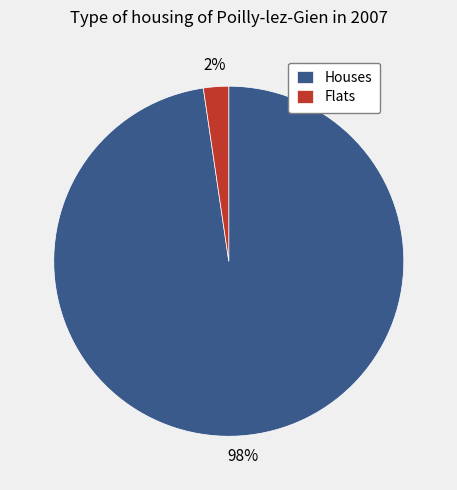

To the nearest percent, what percentage of the pie is Flats?

2%